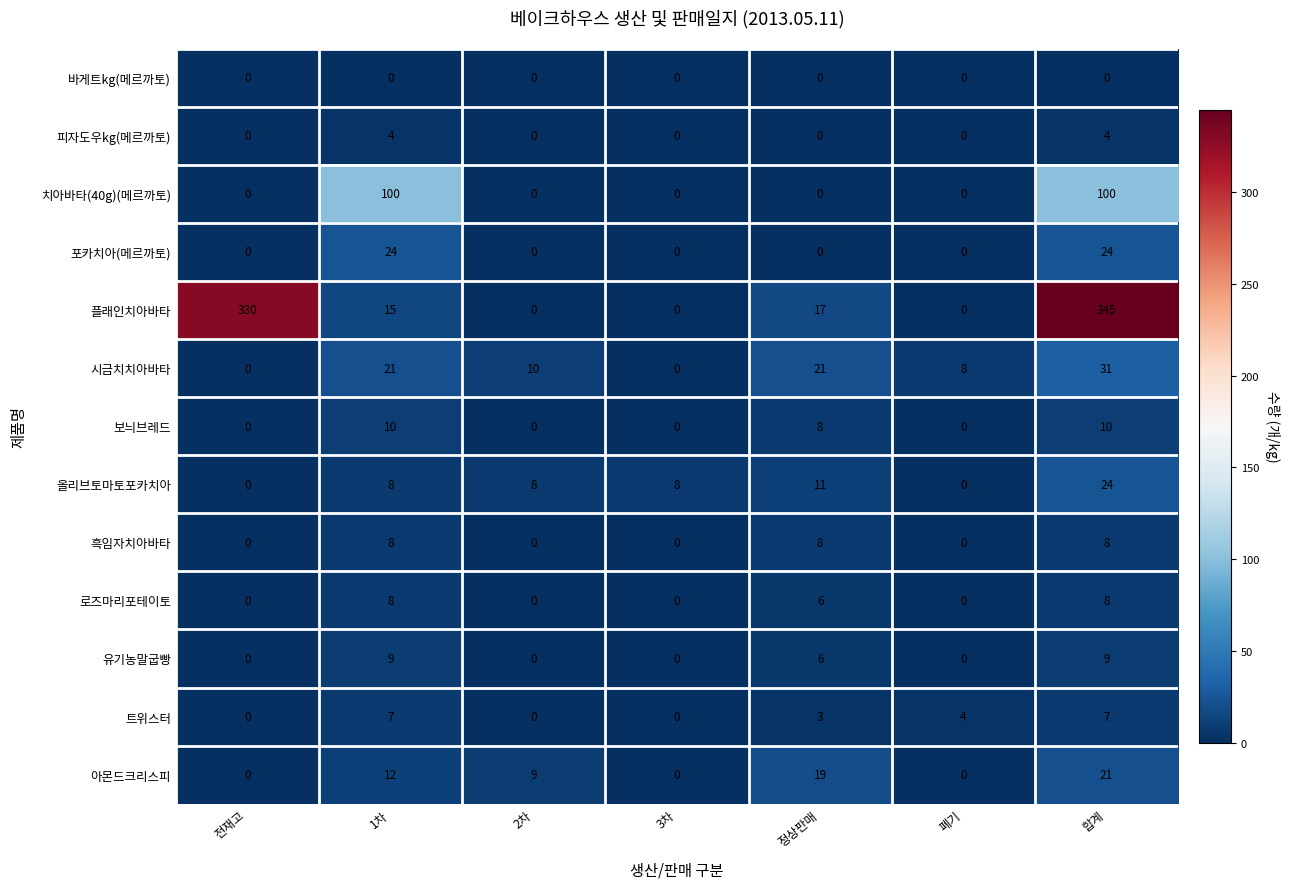

What is the sum of all 플래인치아바타 values?

707